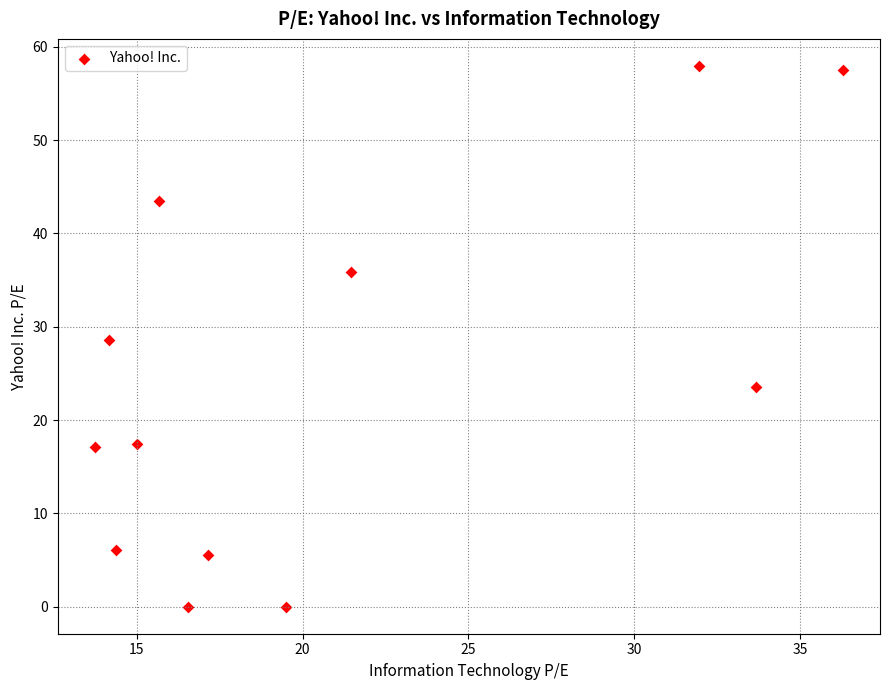

What is the range of X values (max minus min)?

22.5